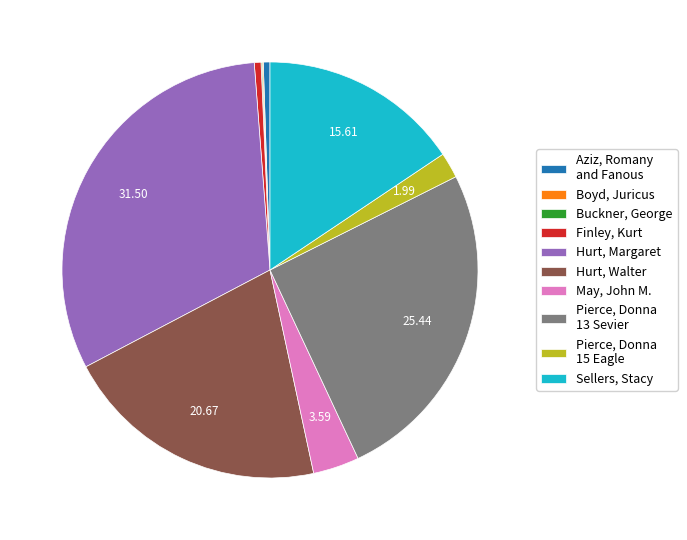

Combined, do Hurt, Walter and Sellers, Stacy account for over 50%?

No